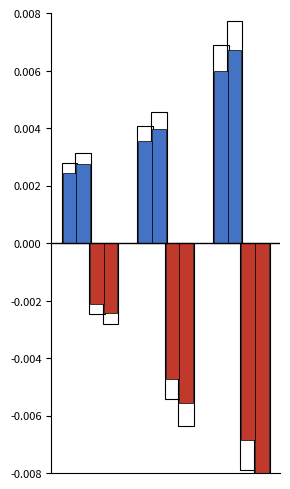

The value of Белки 7-11 at 1 is 0.0. True or false?

False